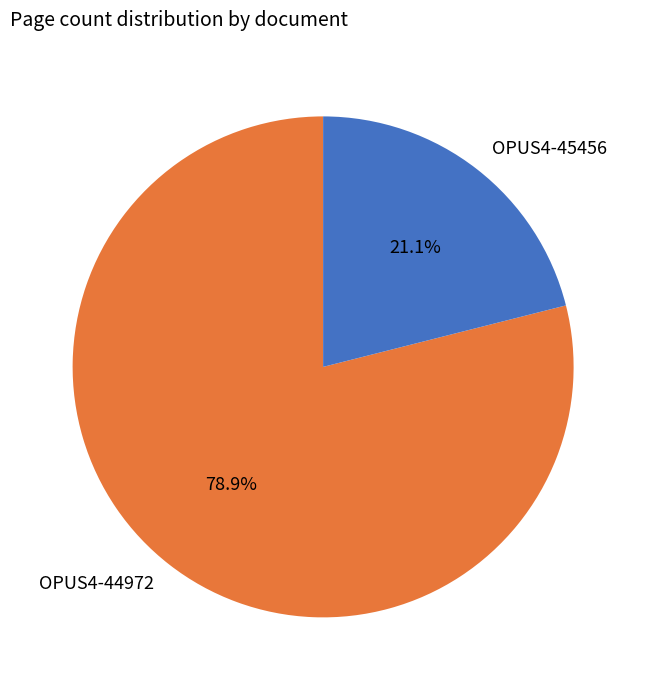

Does any single category account for the majority?

Yes